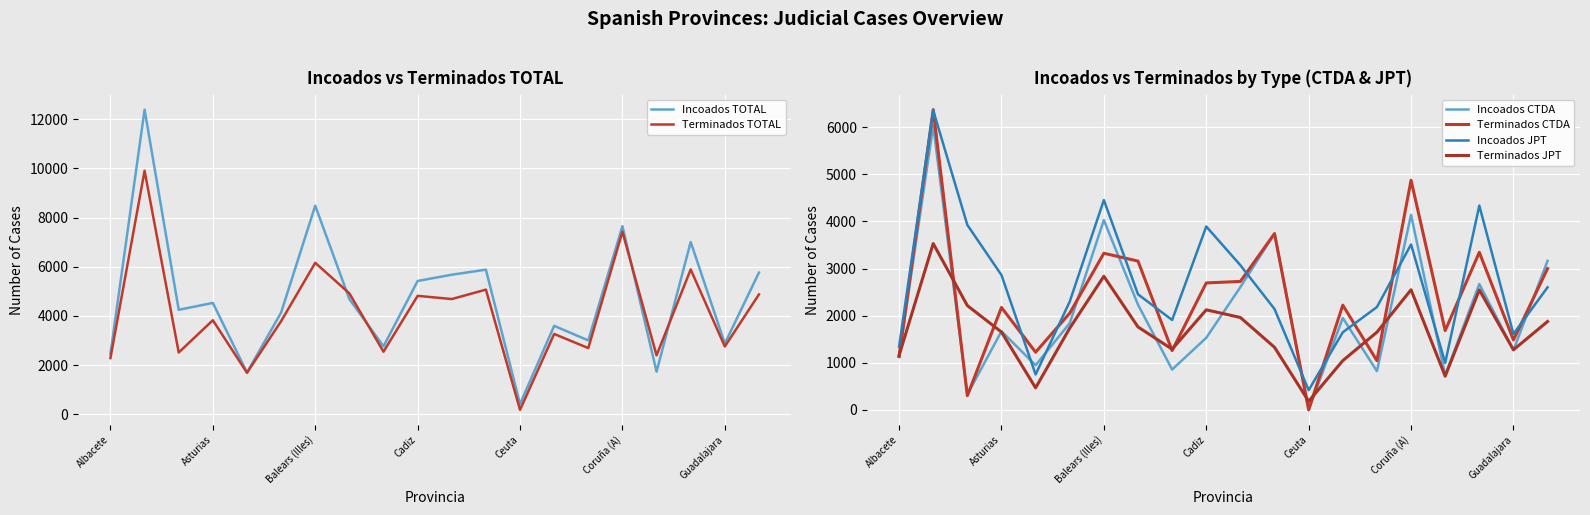

What is the difference between the Incoados JPT values at 16 and 14?

1185